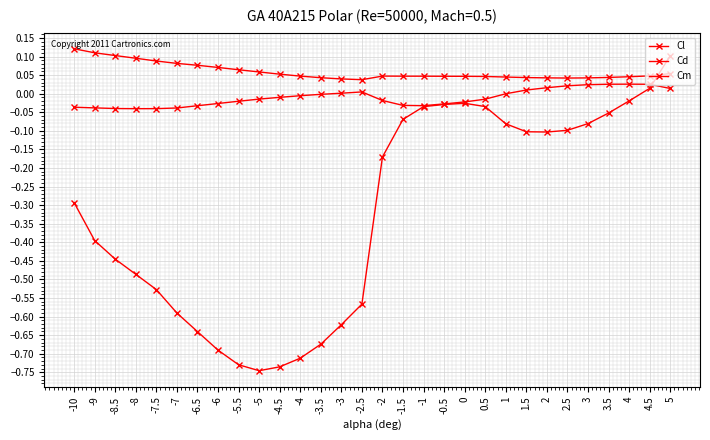

How many lines are shown in the chart?

3